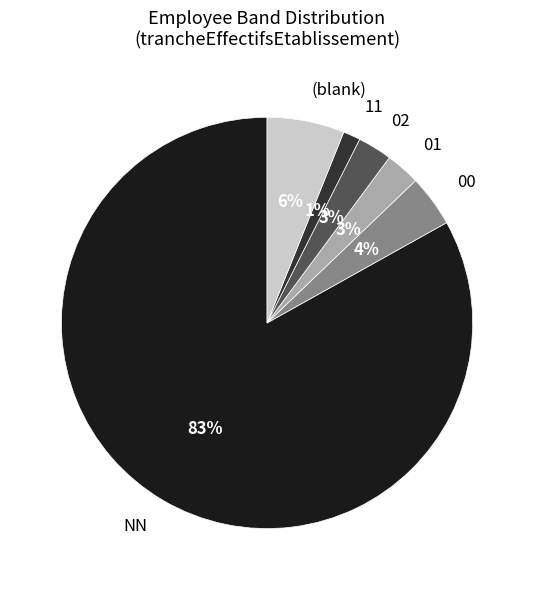

Which has a higher value, NN or 01?

NN